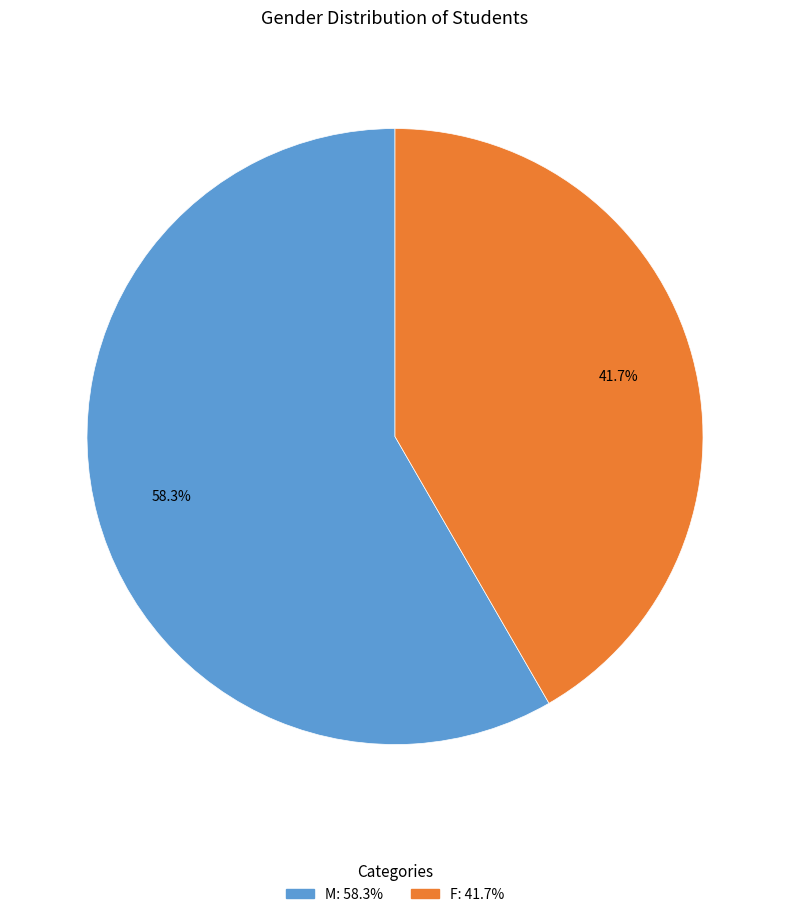

Count the number of slices in the pie.

2